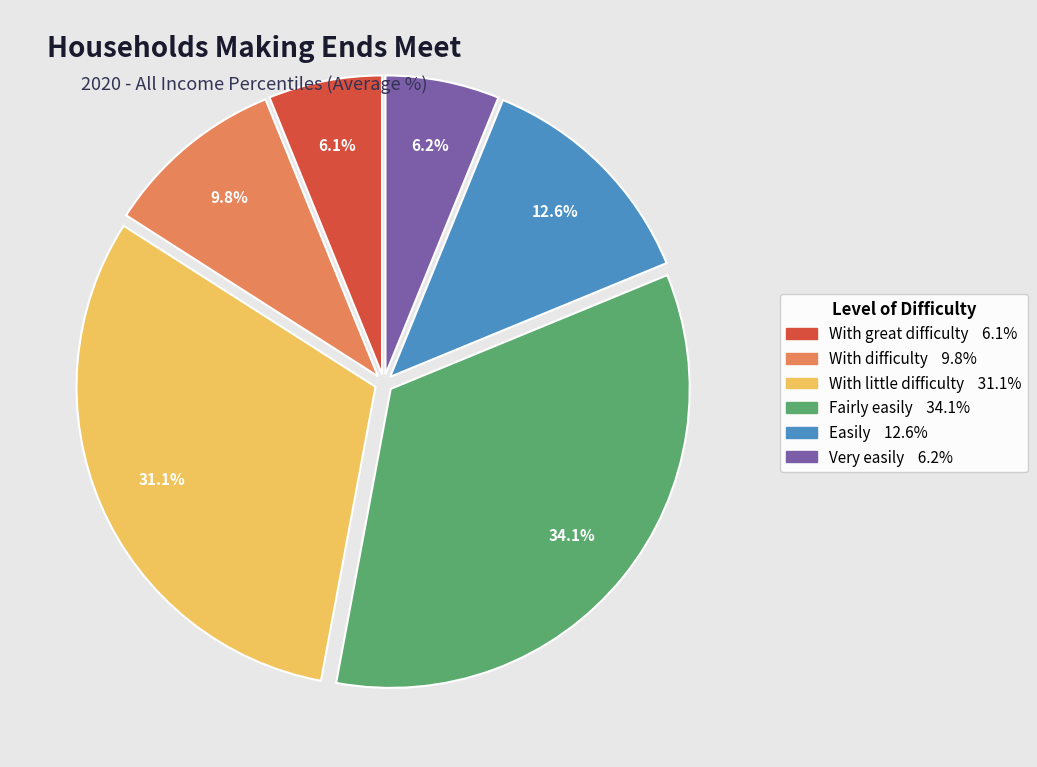

Between Very easily and With difficulty, which is larger?

With difficulty